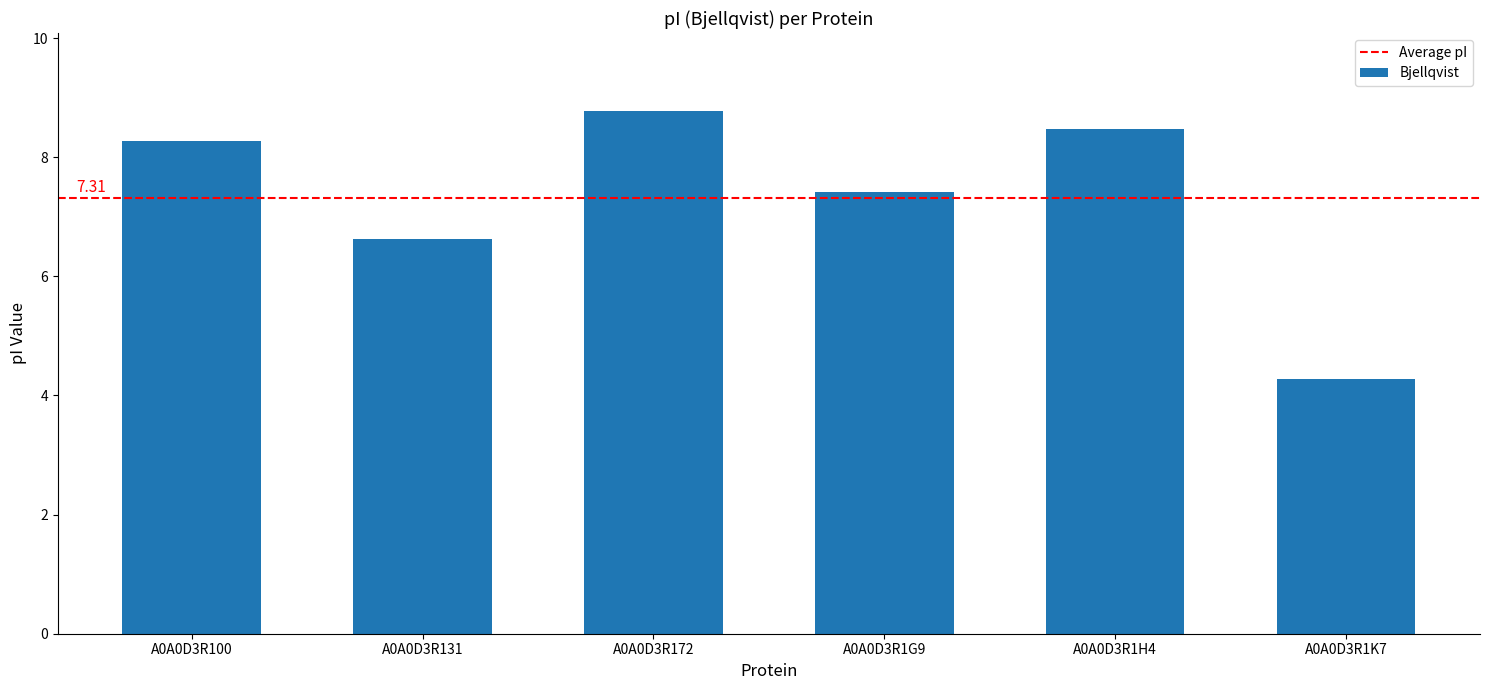

Is it true that the value at A0A0D3R131 is 6.6?

True